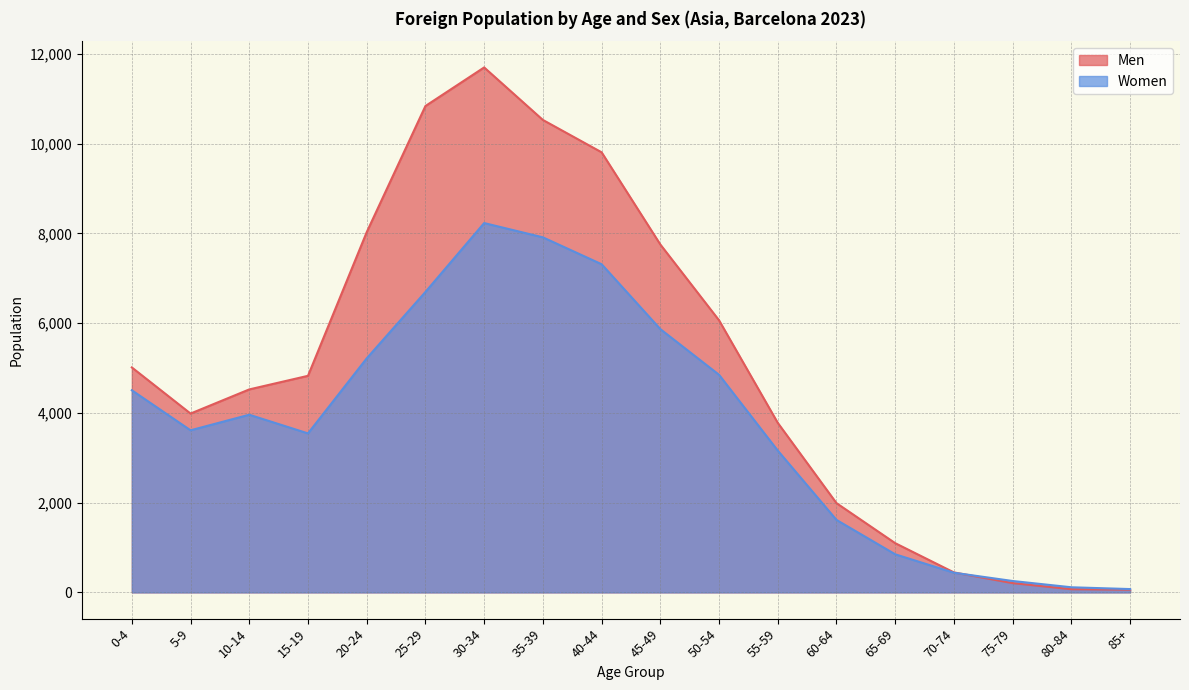

What is the label of the 17th point from the right?

5-9